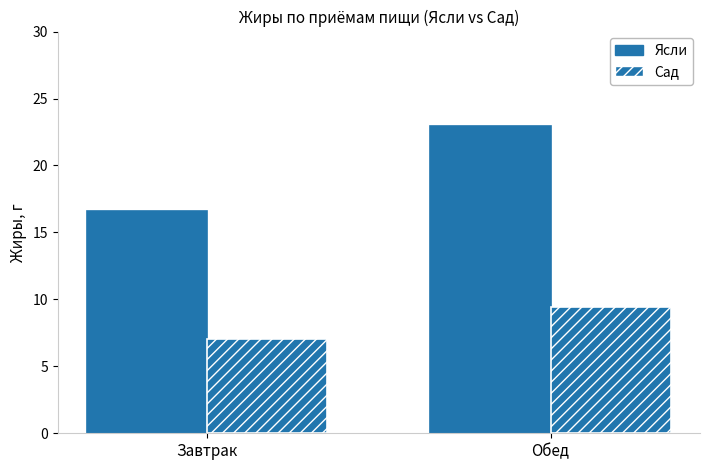

Which series has the widest spread of values?

Ясли